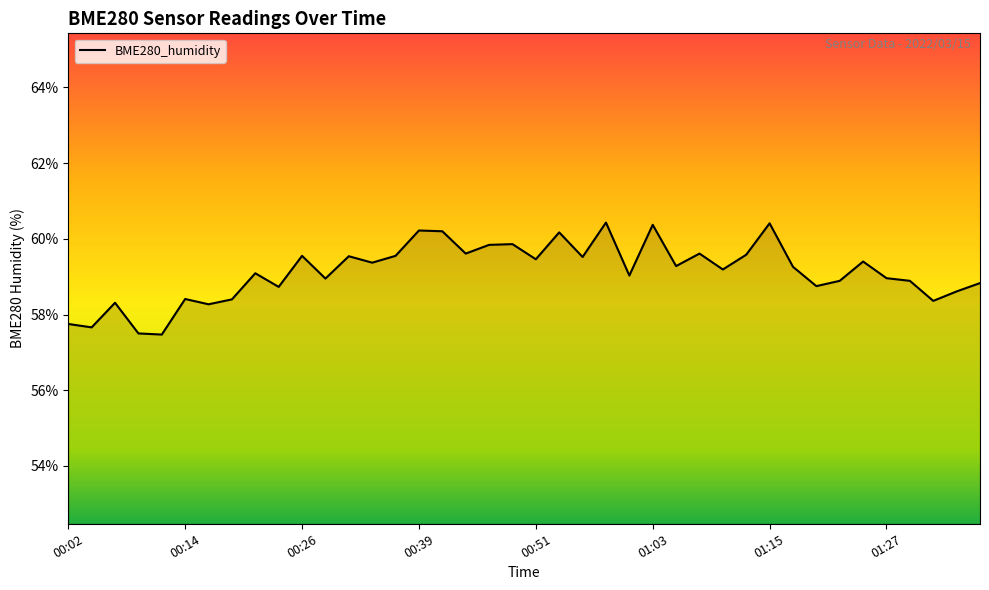

How many lines are shown in the chart?

1